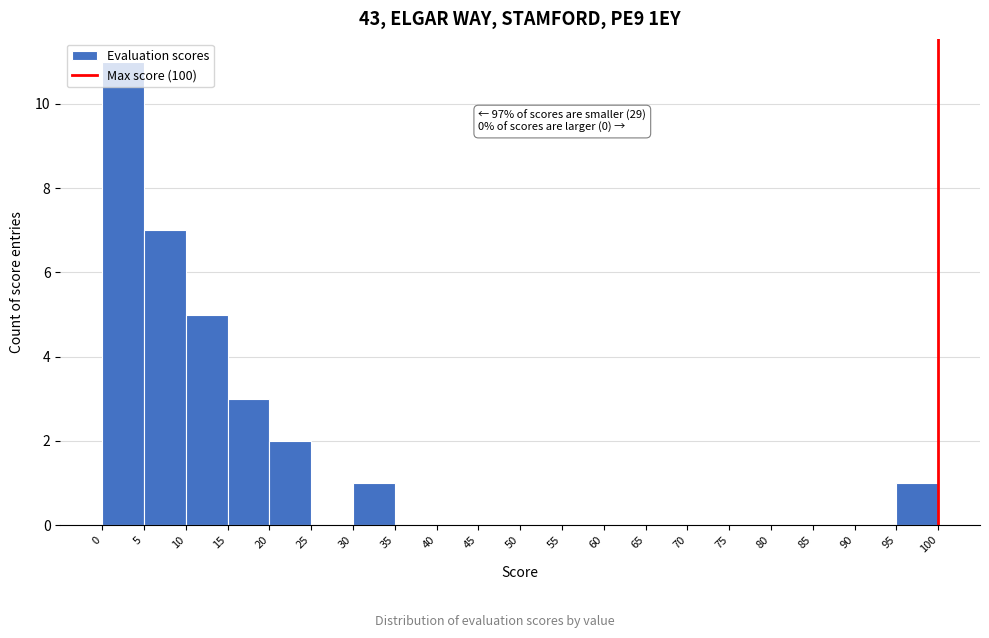

Which range on the x-axis has the tallest bar?

0 to 5